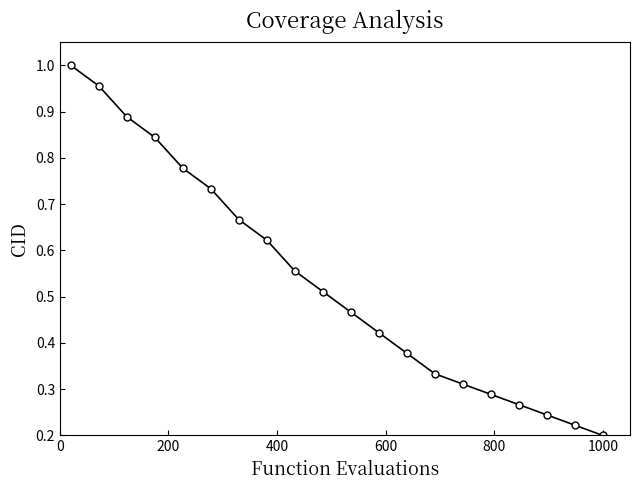

True or false: there are more than 2 points higher than both neighbors.

False